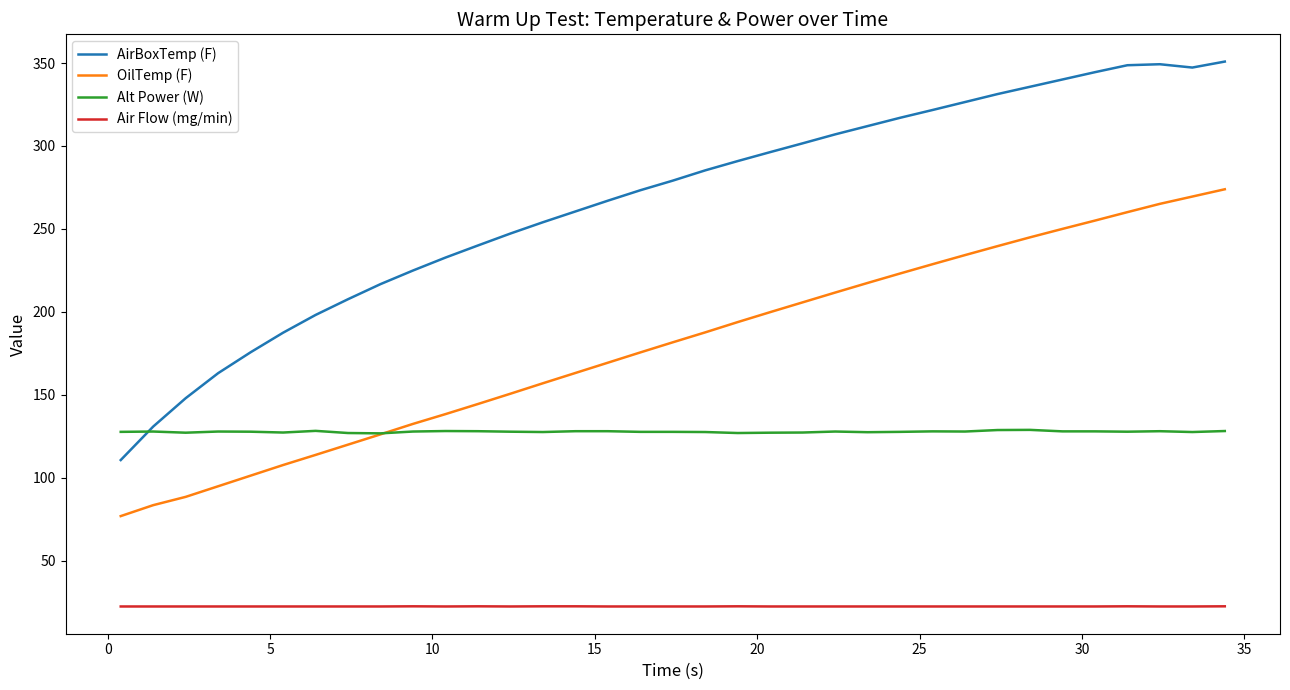

What is the highest value of the Air Flow (mg/min) series?

22.4